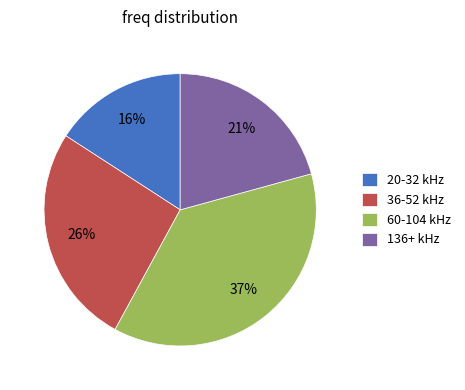

The 20-32 kHz slice represents 16% of the pie. True or false?

True